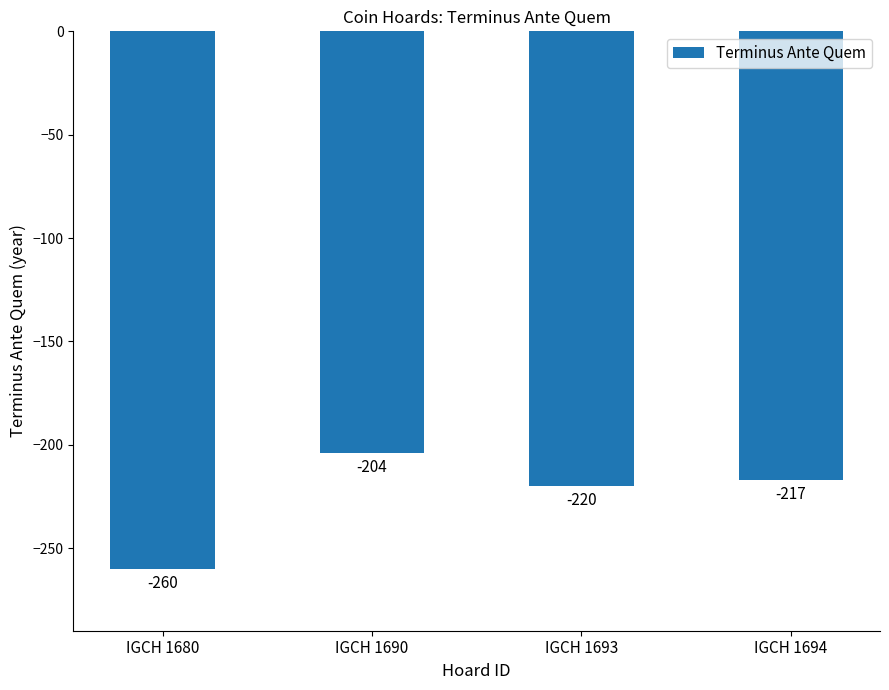

Reading left to right, what are all the values shown in this chart?

IGCH 1680=-260	IGCH 1690=-204	IGCH 1693=-220	IGCH 1694=-217